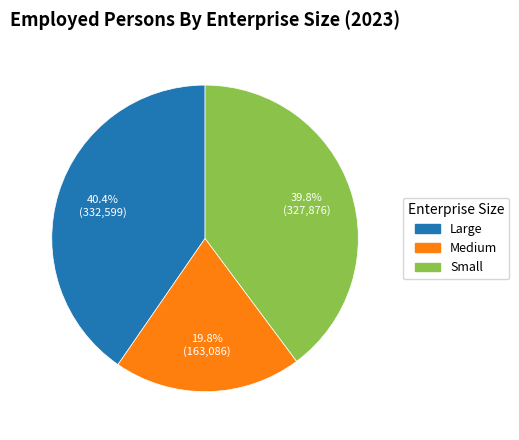

Is it true that Small is 40% of the pie?

True